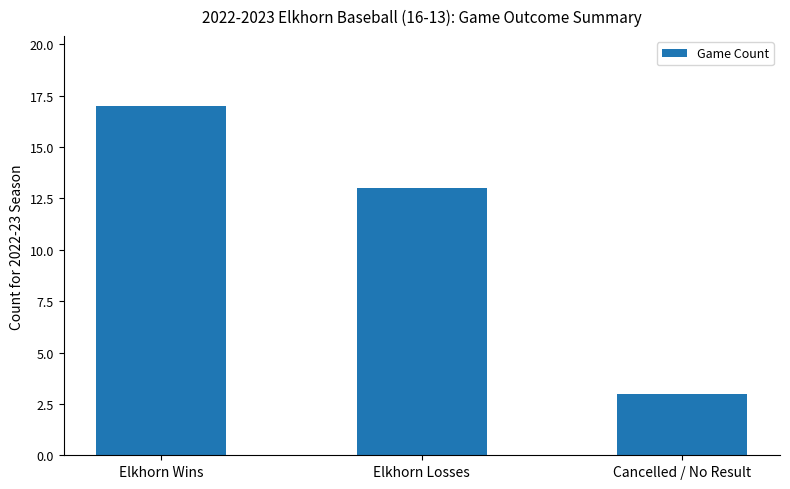

How many categories are shown in the chart?

3